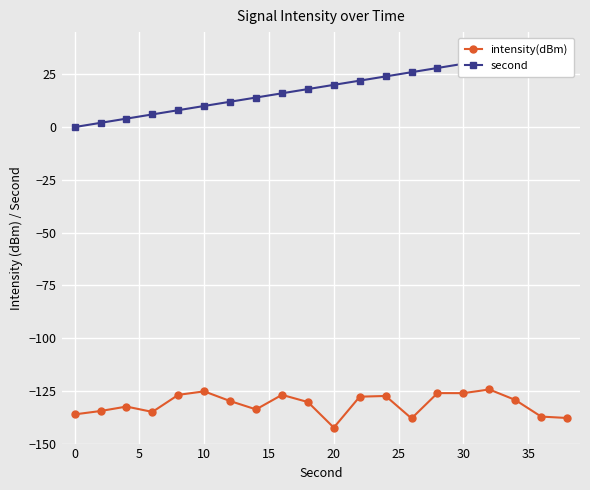

What is the highest value of the intensity(dBm) series?

-124.4